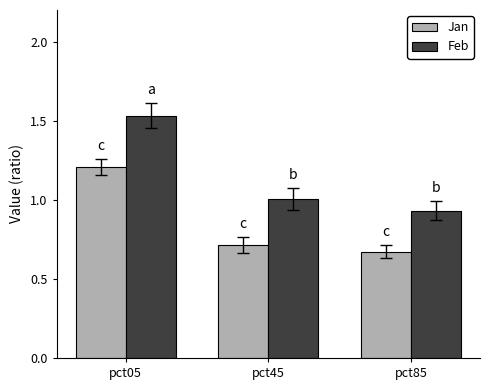

How many groups of bars are there?

3